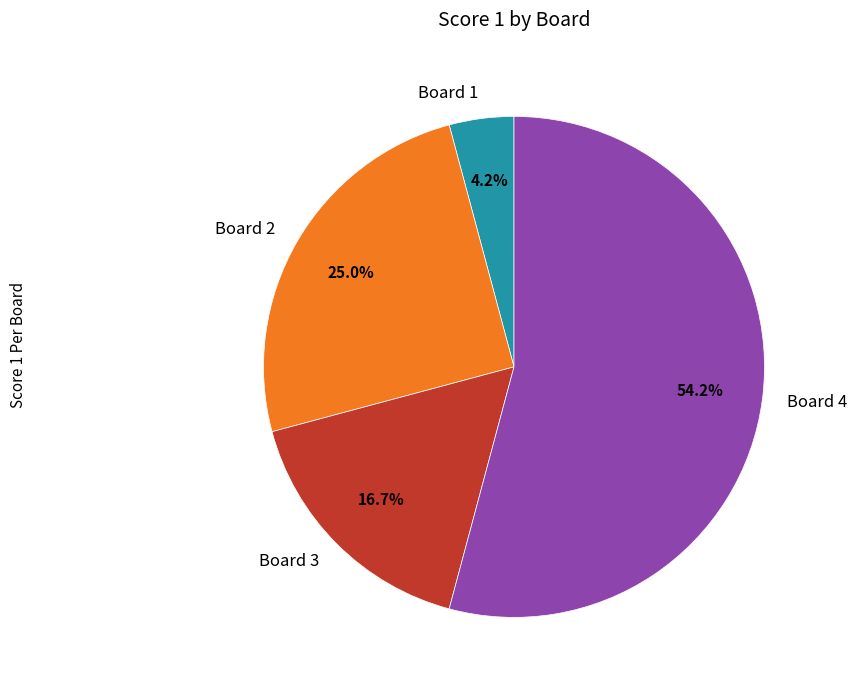

To the nearest percent, what percentage of the pie is Board 3?

17%